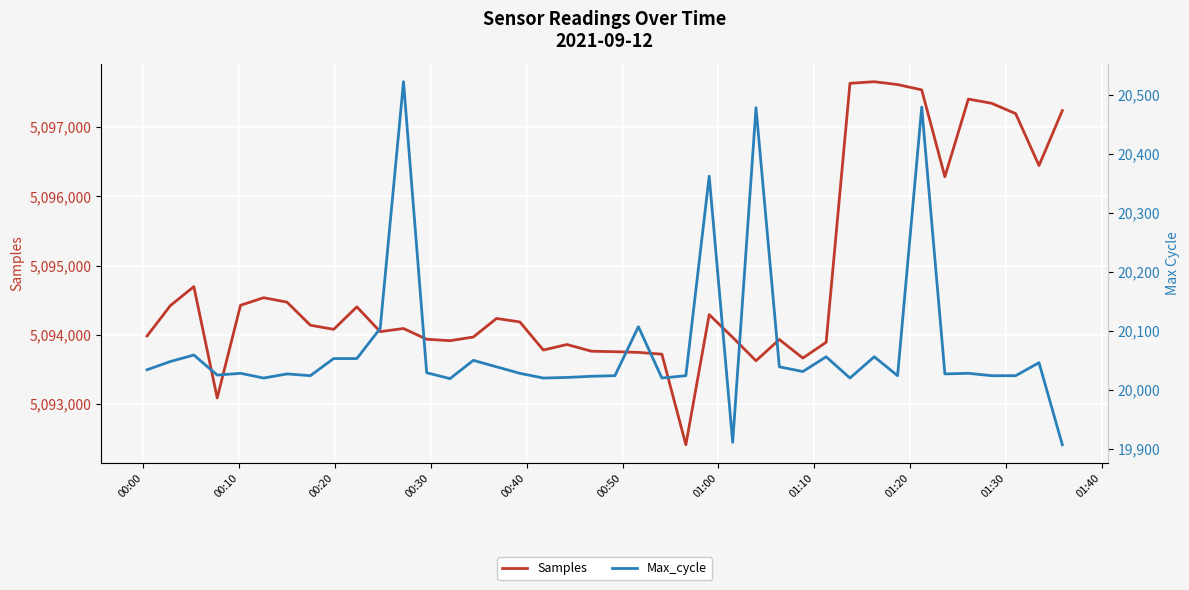

What is the lowest value of the Samples series?

5092411